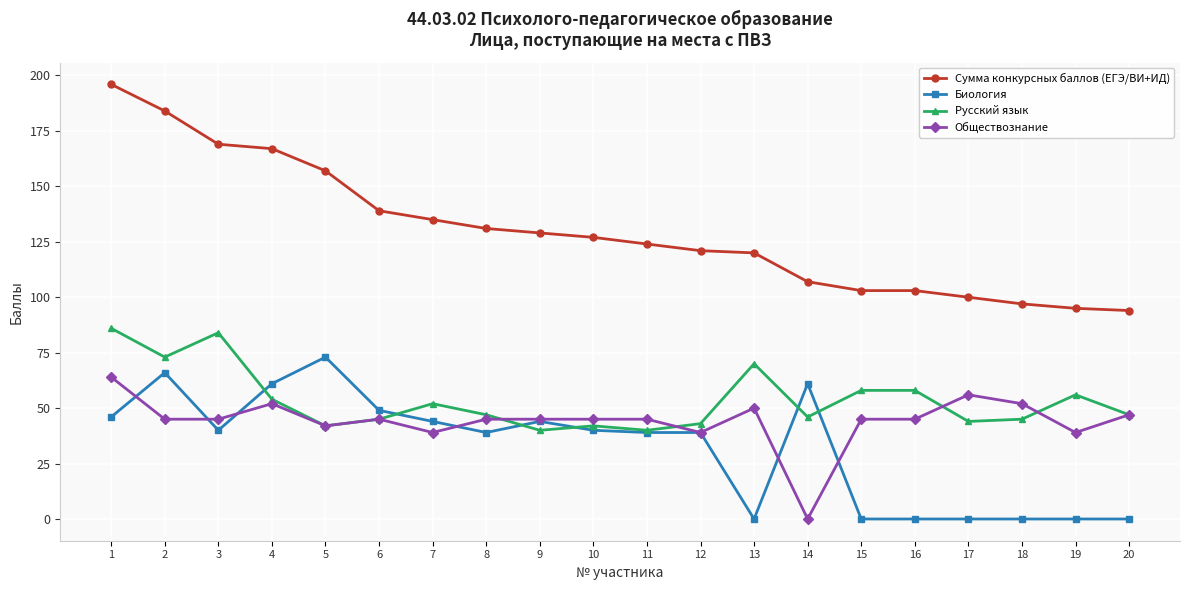

At which category does Биология reach its first local peak?

2